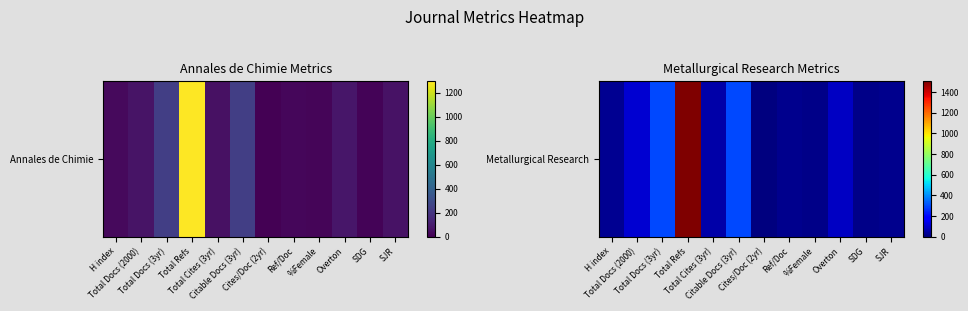

How many values are above zero?

11